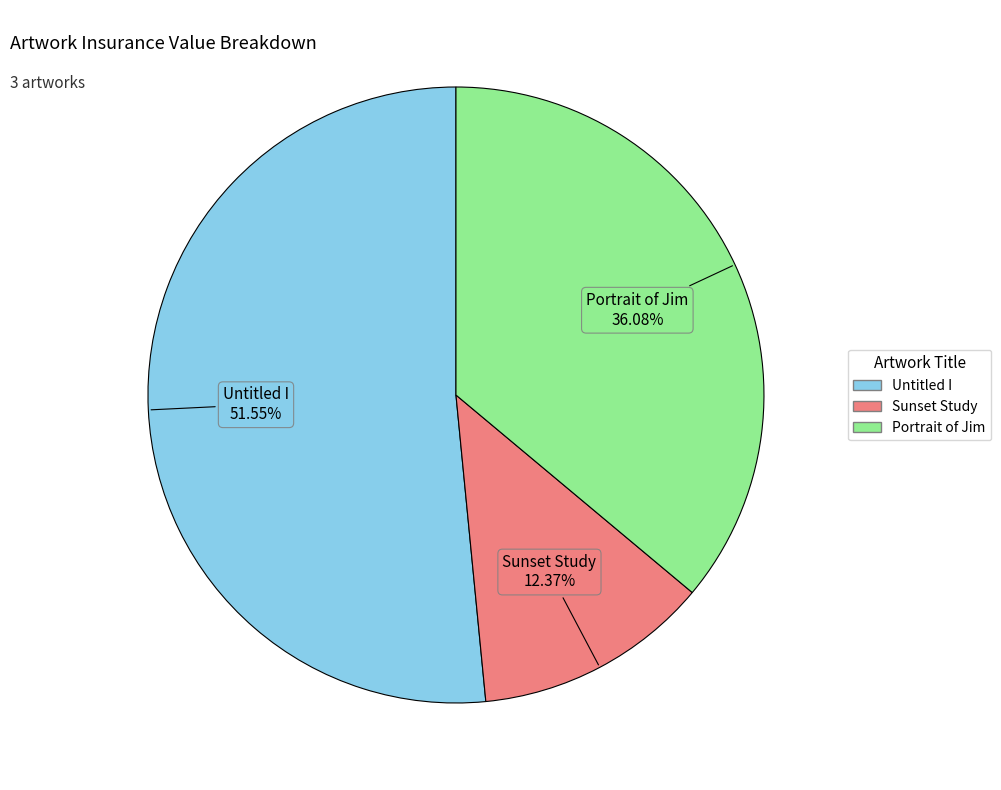

To the nearest percent, what percentage of the pie is Untitled I?

52%